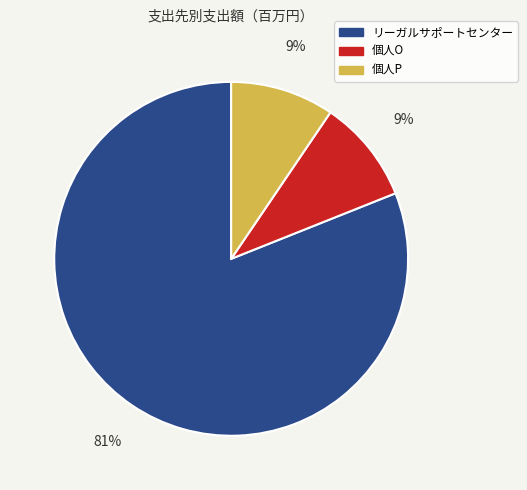

Is the sum of 個人O and リーガルサポートセンター greater than half?

Yes